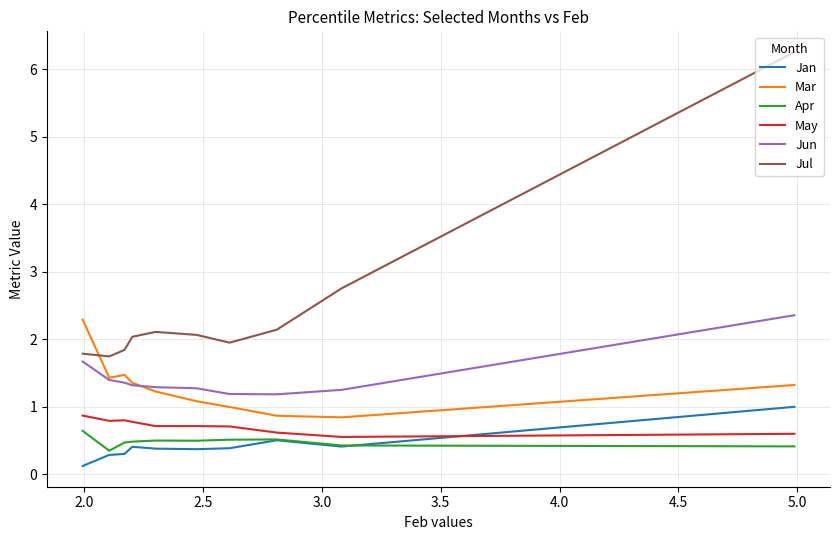

What are all the series names shown in the legend?

Jan, Mar, Apr, May, Jun, Jul